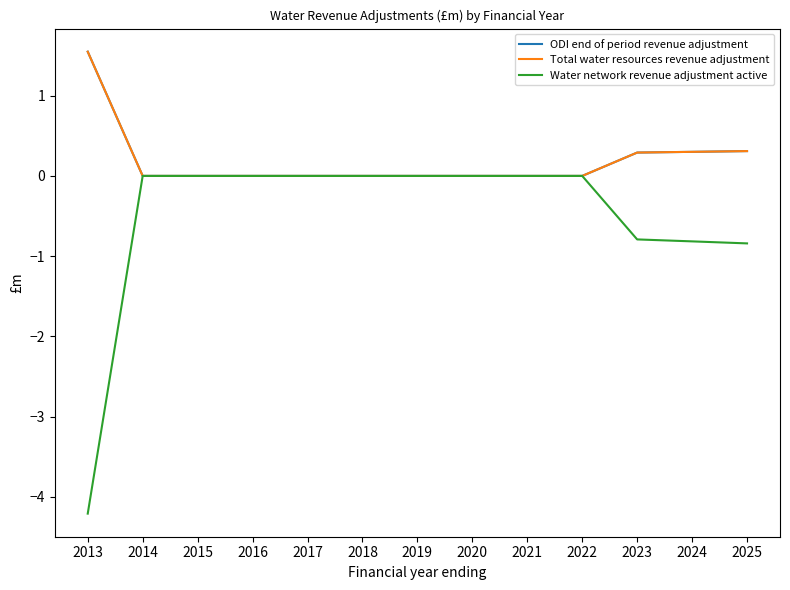

What is the difference between the maximum and second lowest values in the ODI end of period revenue adjustment series?

1.5